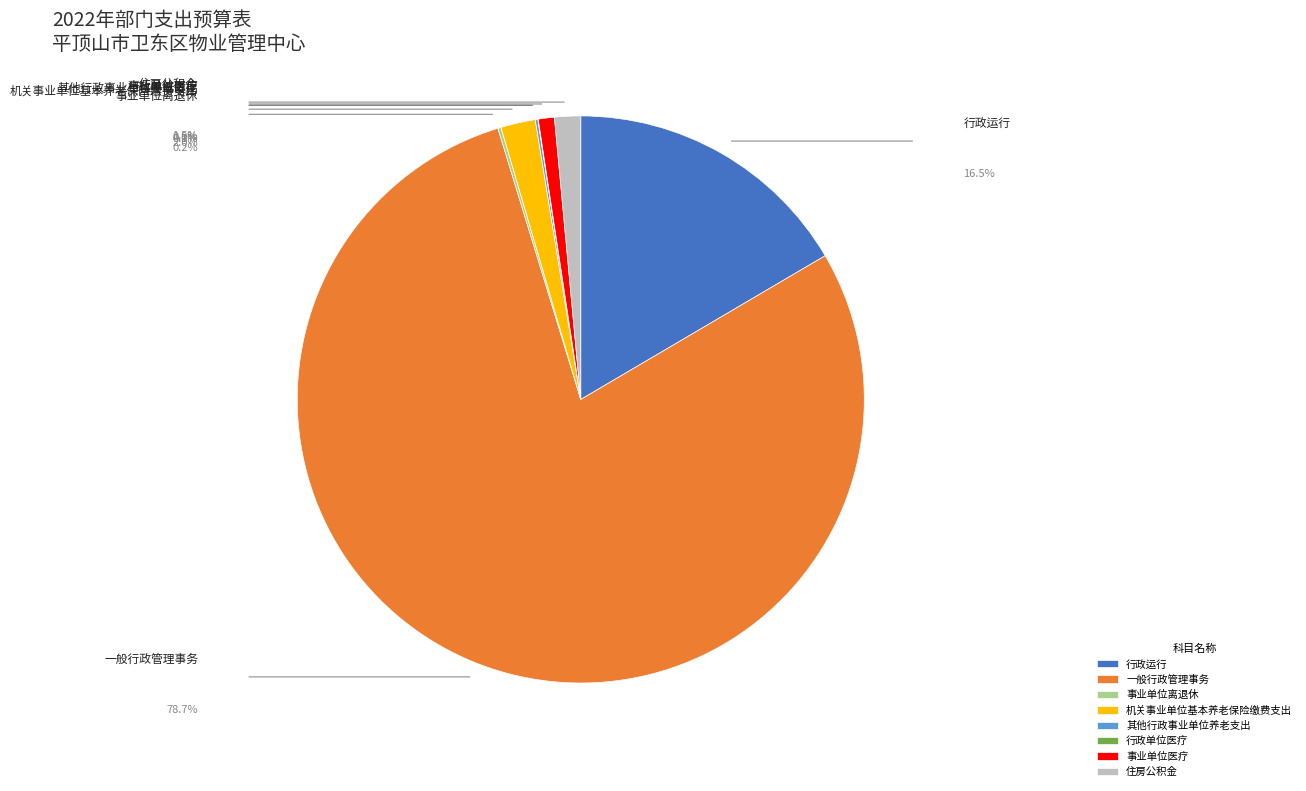

Count the number of slices in the pie.

8